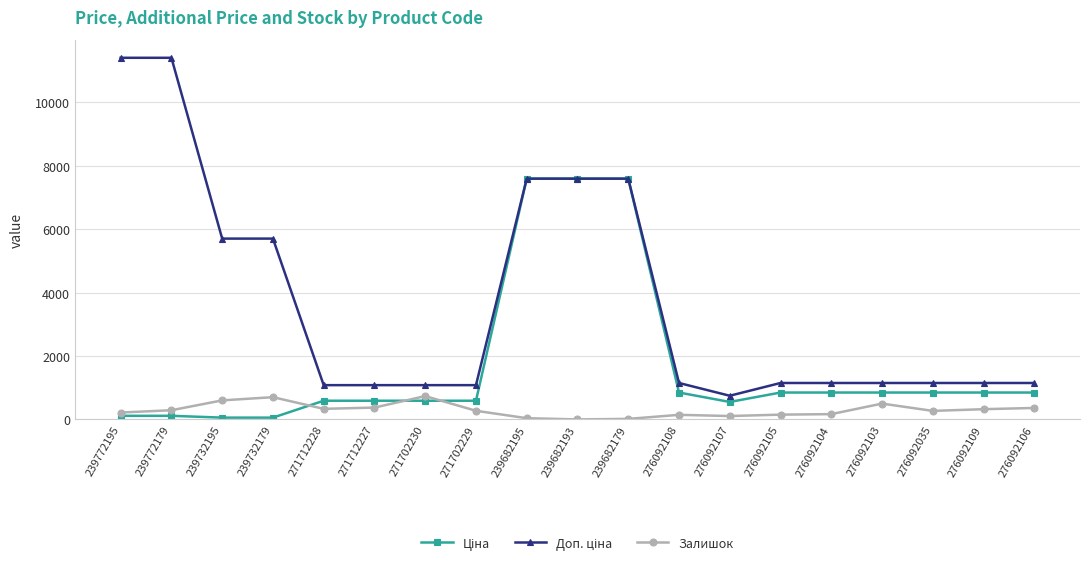

In Залишок, how many points are lower than both neighbors (excluding endpoints)?

4